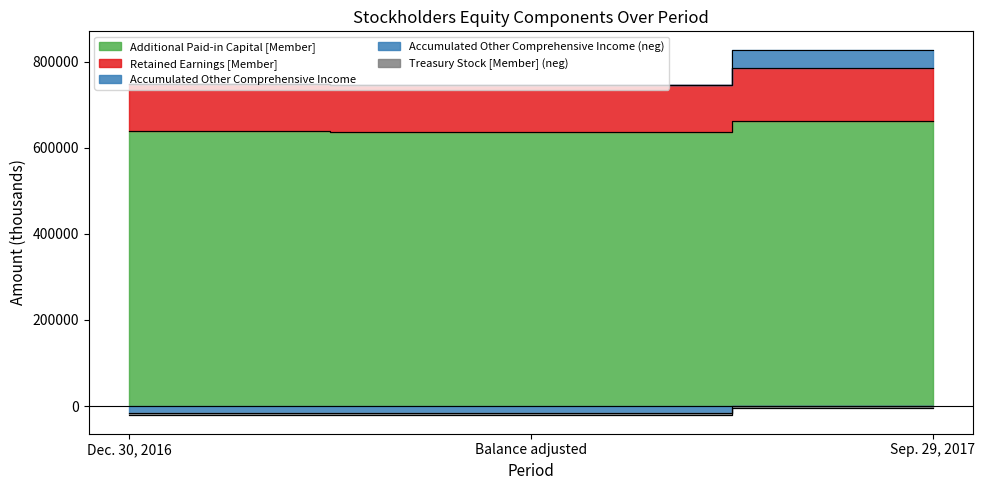

What is the minimum value shown in the chart?

-21834